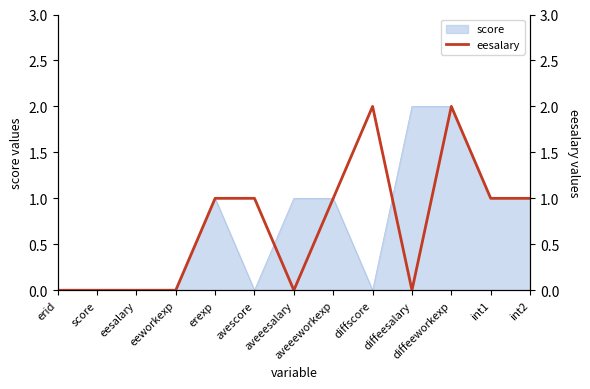

What is the greatest value displayed?

2